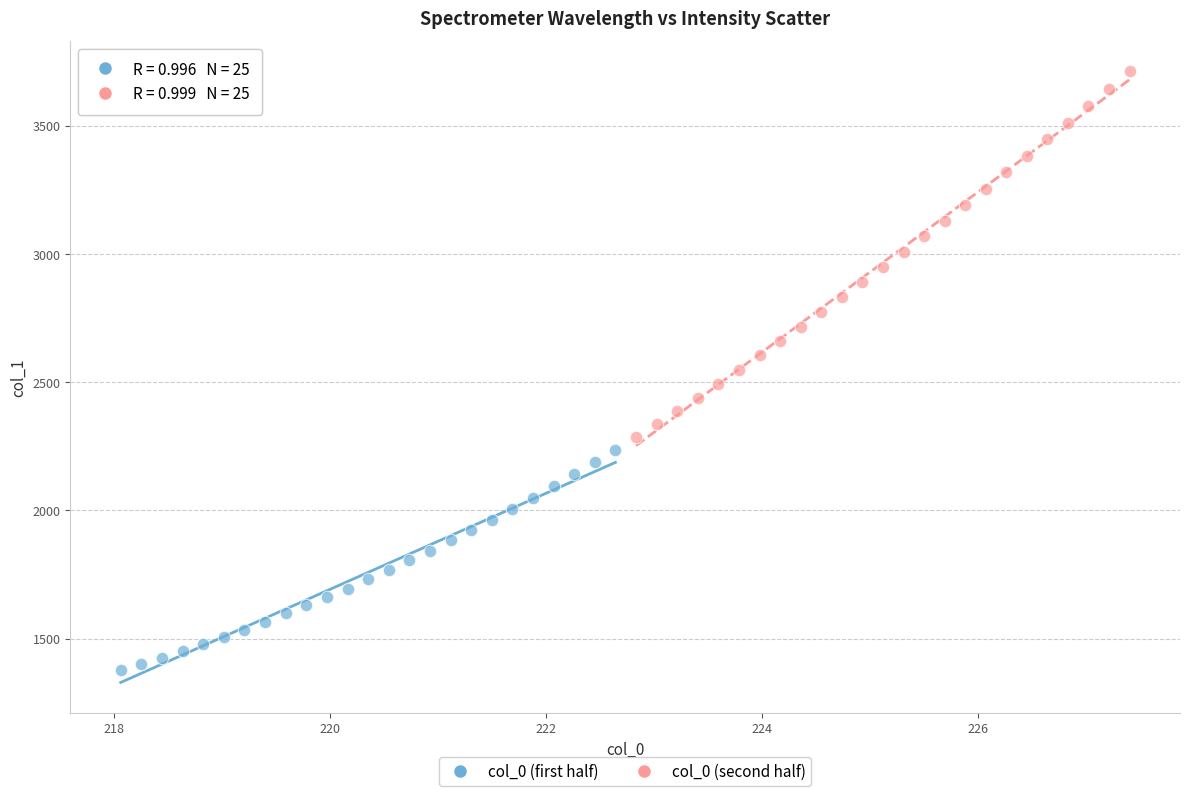

Which series reaches the maximum Y coordinate?

col_0 (second half)